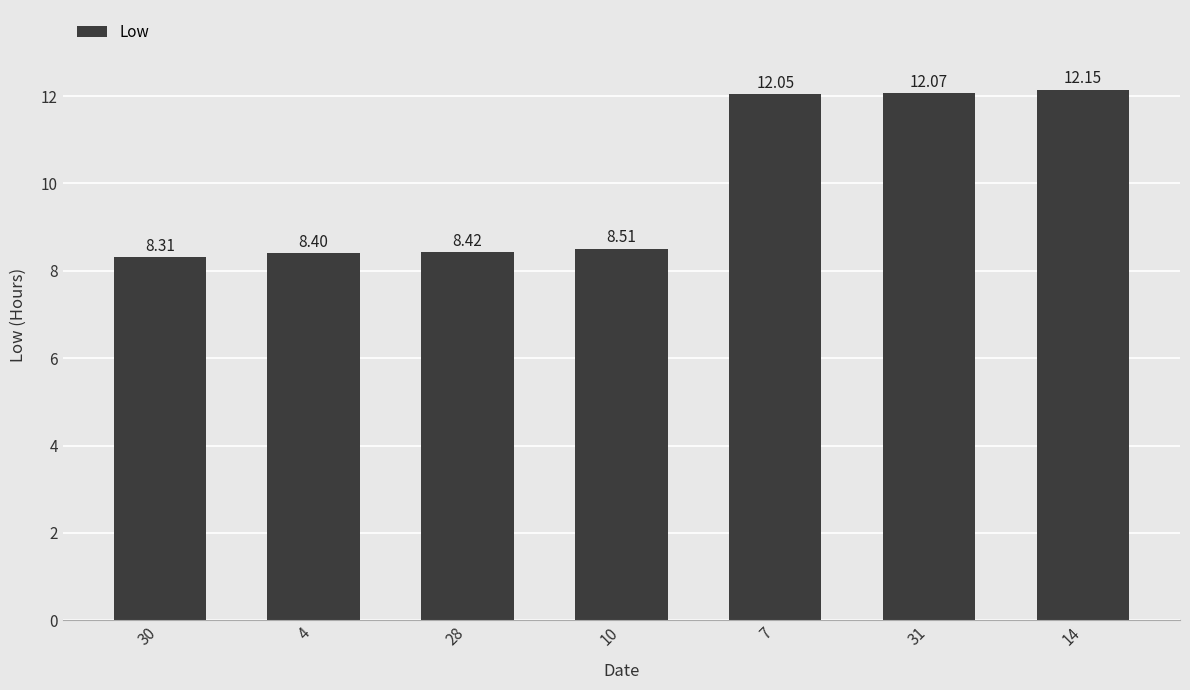

Is it true that the value at 4 is 12.9?

False